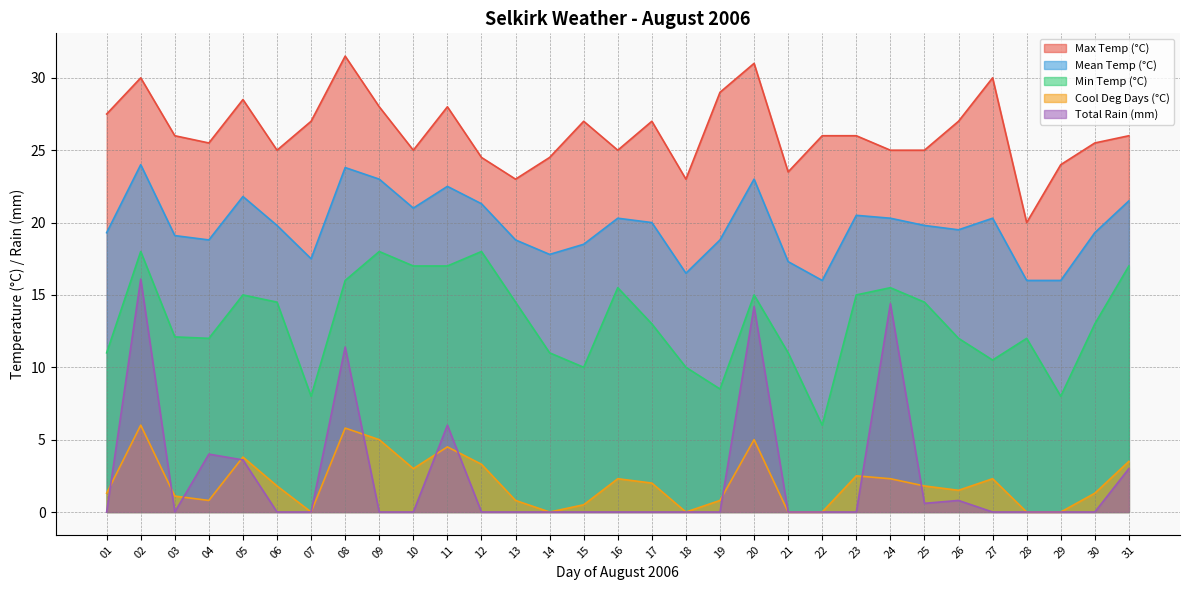

How many interior local valleys does the Max Temp (°C) series have?

8